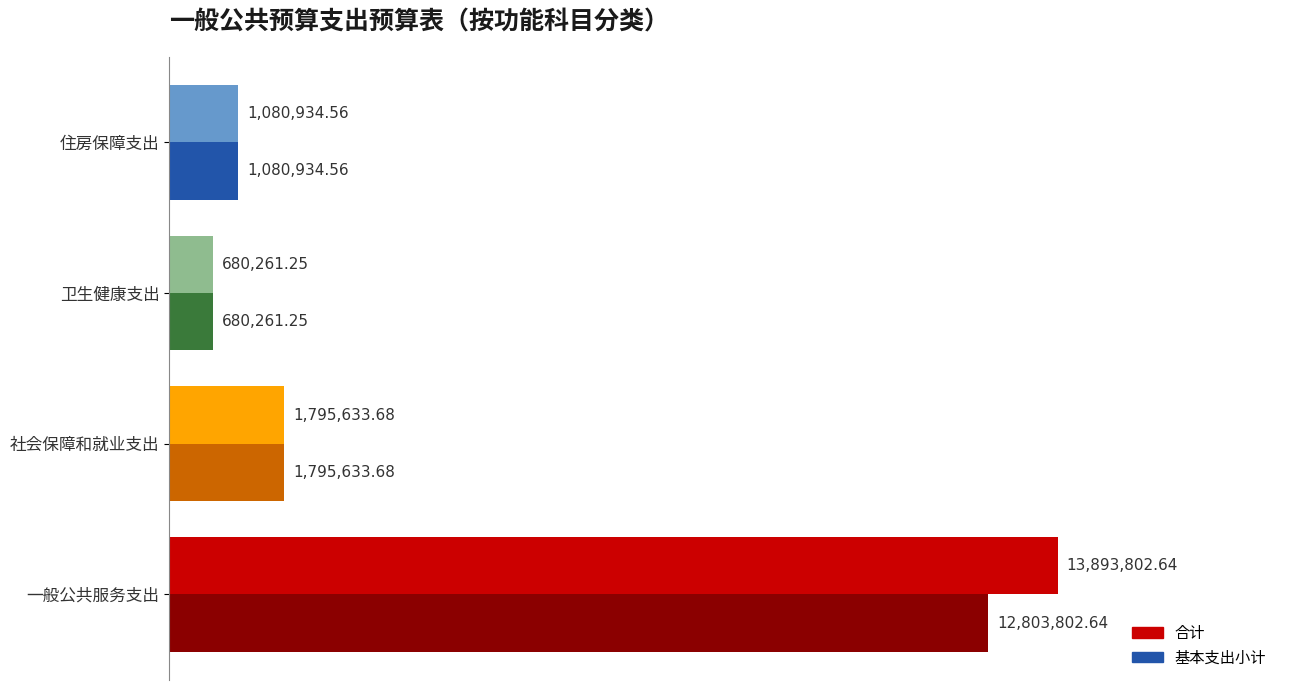

What are all the series names shown in the legend?

合计, 基本支出小计